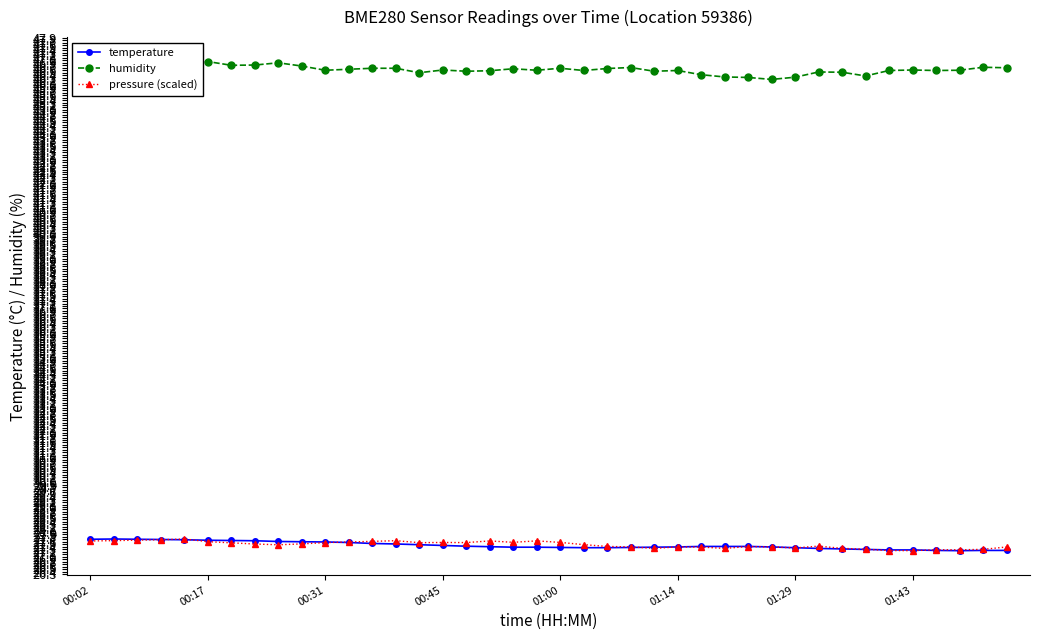

What is the greatest value displayed?

47.0